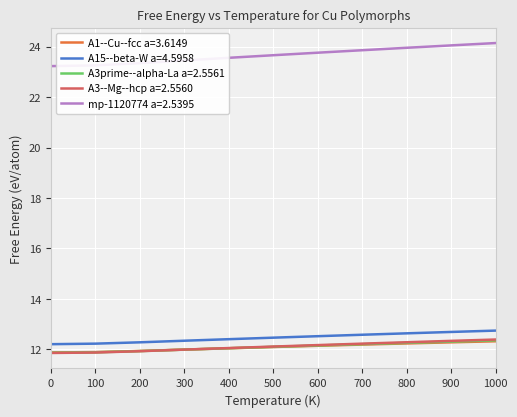

True or false: A3prime--alpha-La a=2.5561 and A15--beta-W a=4.5958 intersect in this chart.

False